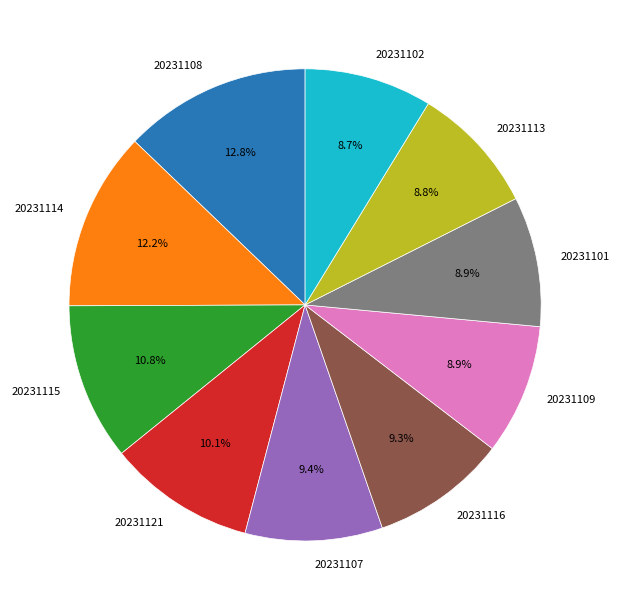

What is the largest slice in the pie chart?

20231108